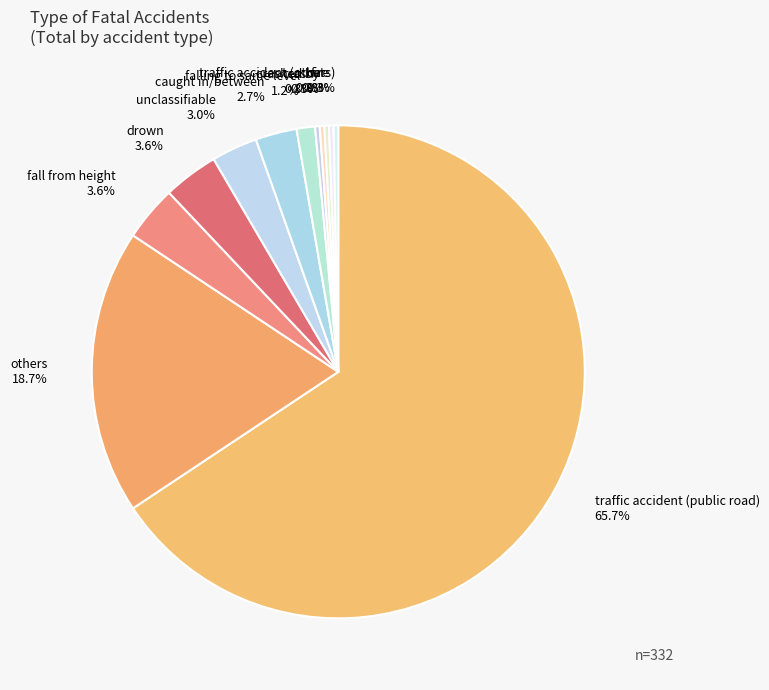

To the nearest percent, what is the difference between the largest and smallest slice percentages?

65%